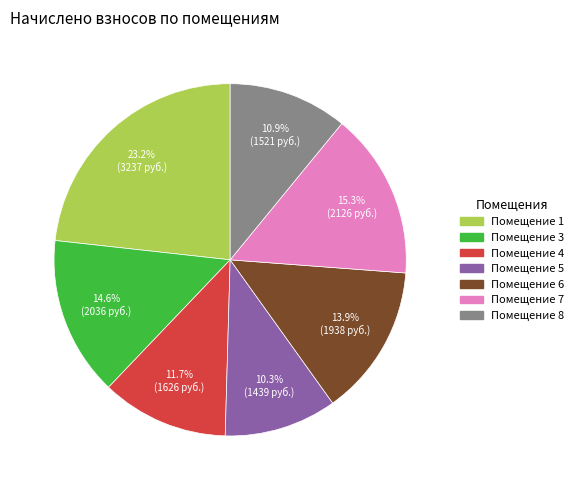

Is there any slice that represents more than half of the pie?

No